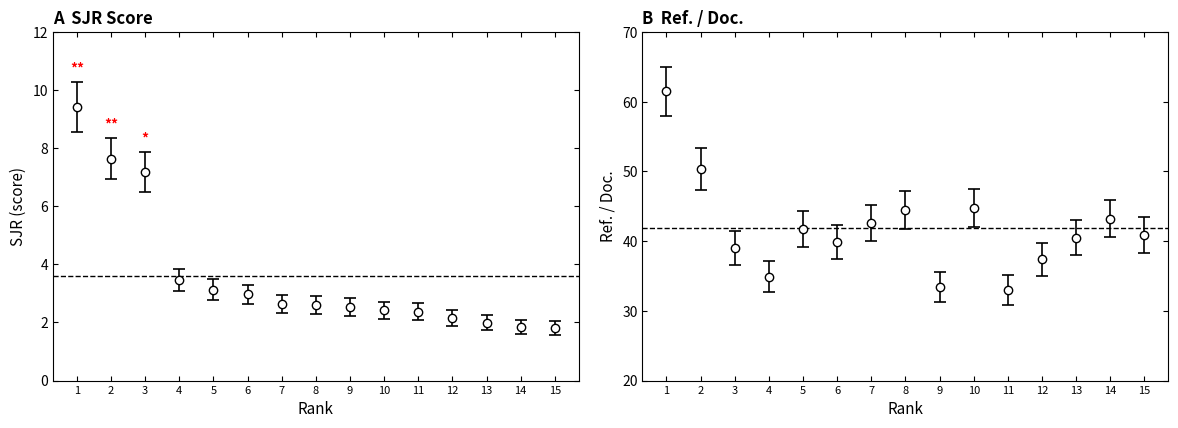

Rank the series by their maximum value, from lowest to highest.

SJR, Ref. / Doc.